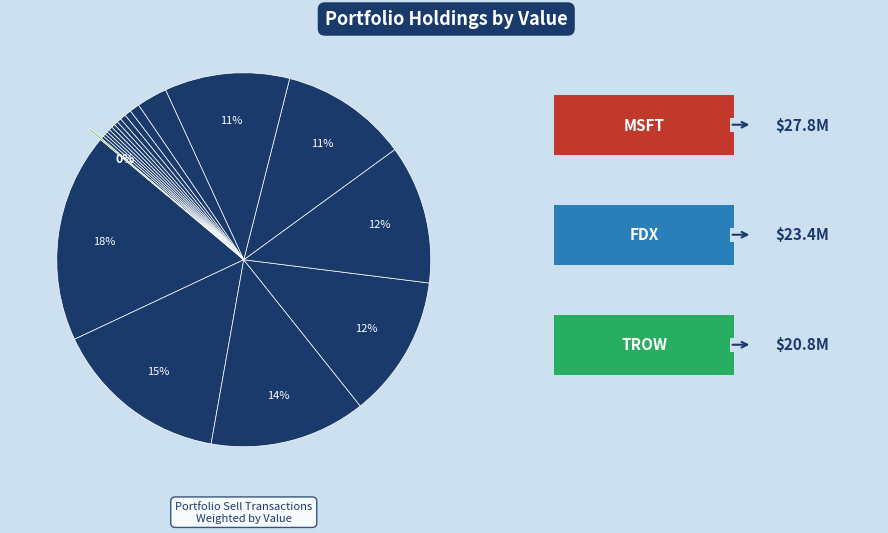

Rank the categories by value from lowest to highest.

WSM, TFC, PG, UPS, KO, CSCO, XOM, AMZN, TXN, TPR, GOOG, IBM, GE, RL, COST, PII, DE, TROW, FDX, MSFT